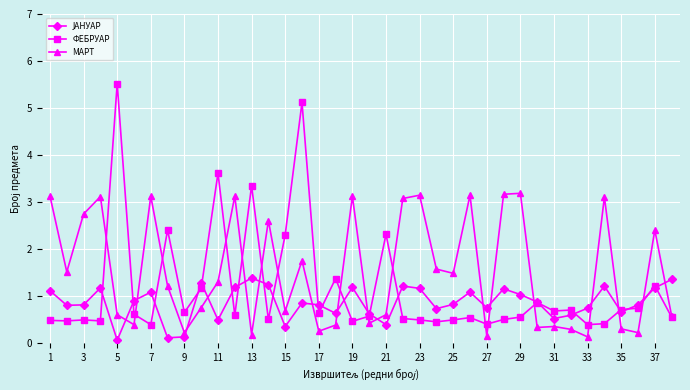

What is the highest value of the МАРТ series?

3.2